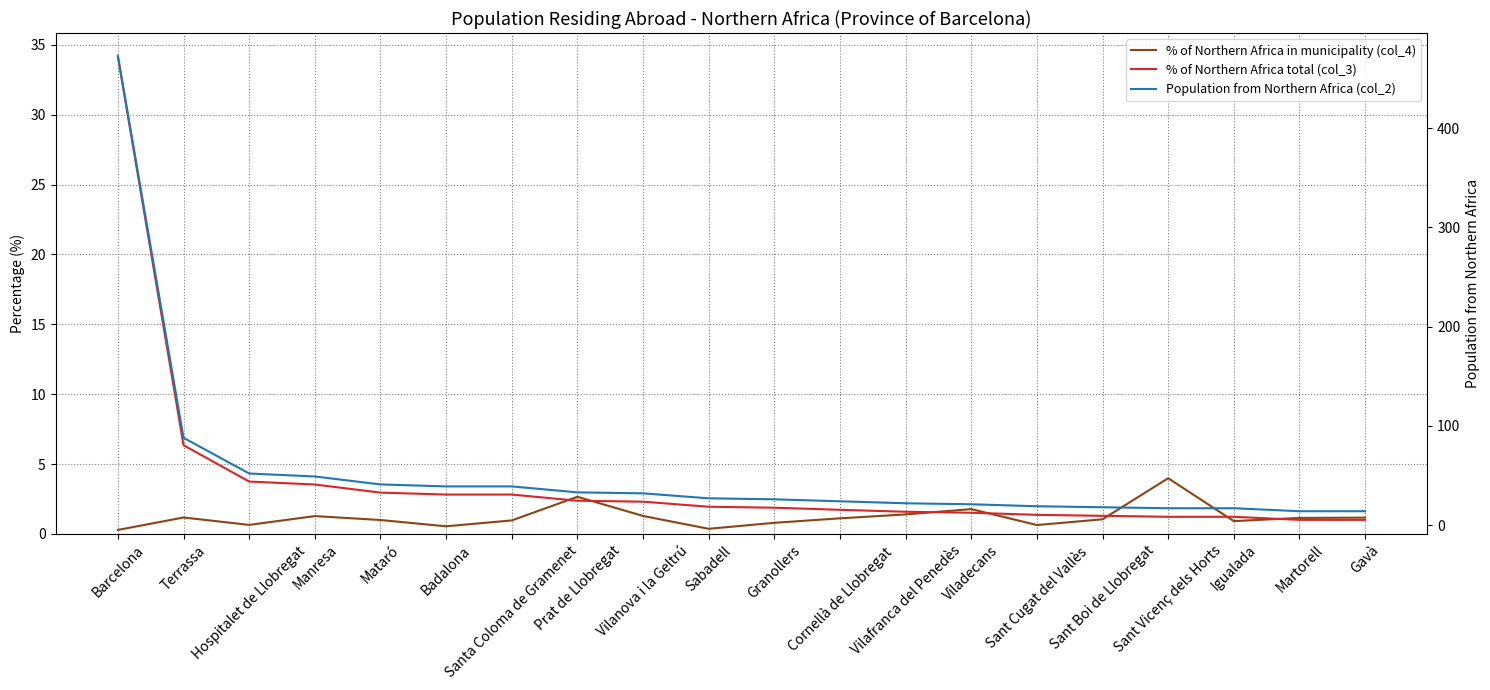

At how many categories does at least one series exceed 137?

1